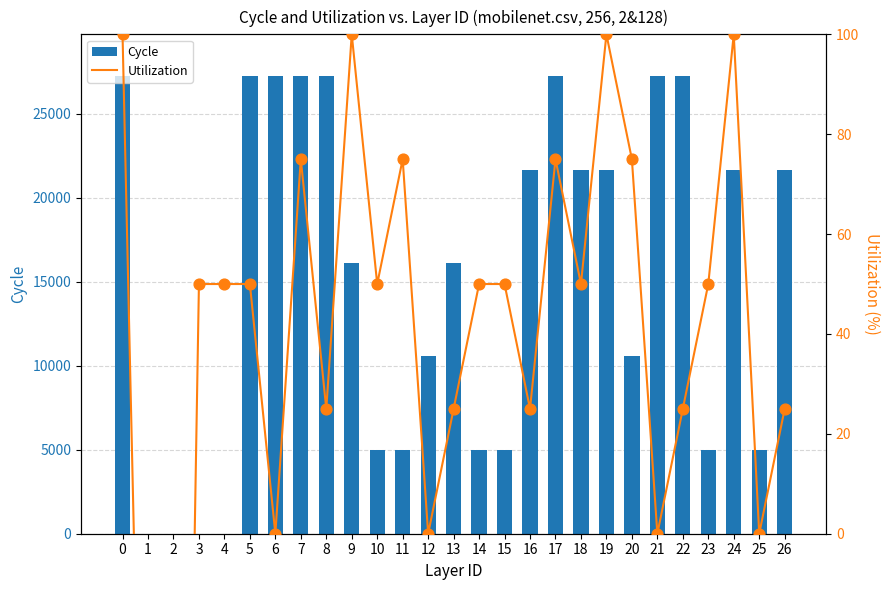

What is the total value across all series at 19?

21766.7